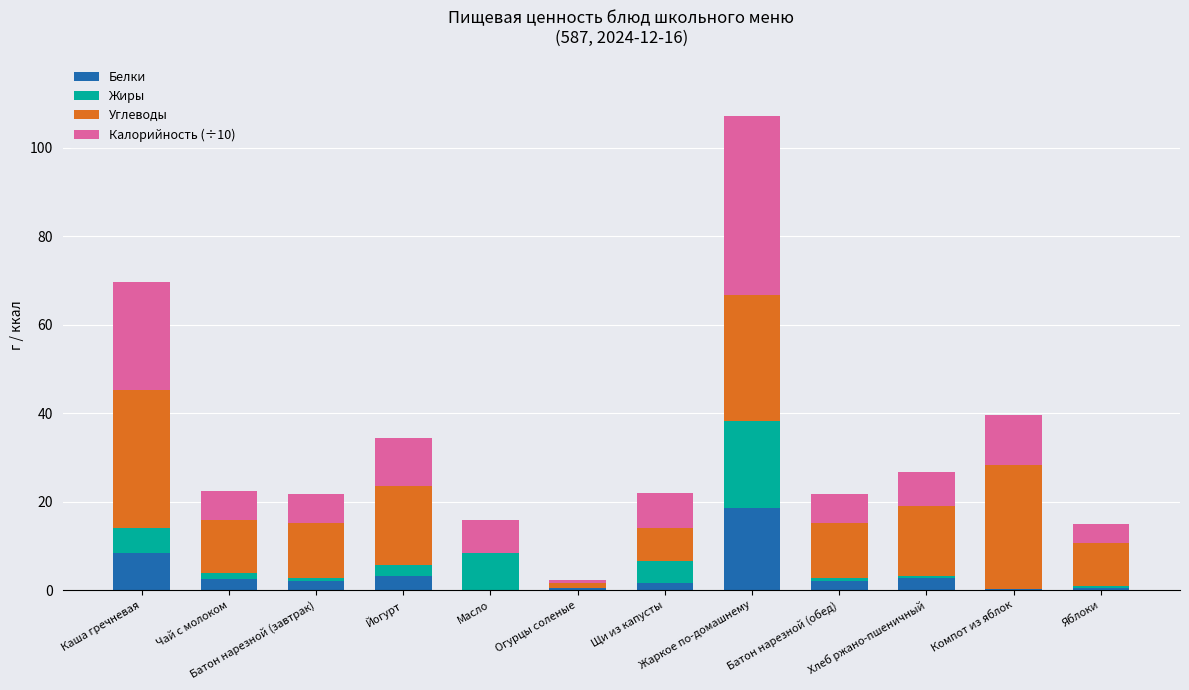

Which category has the highest value in the Белки series?

Жаркое по-домашнему